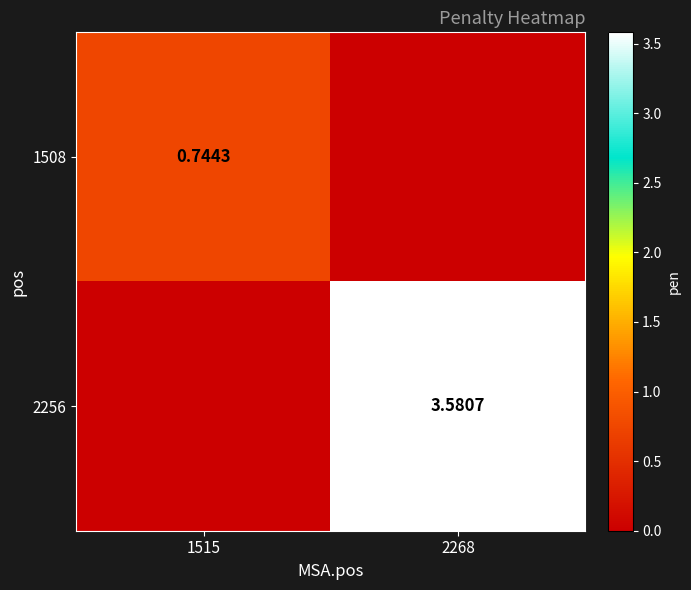

Which has a higher value, 2268 or 1515?

1515